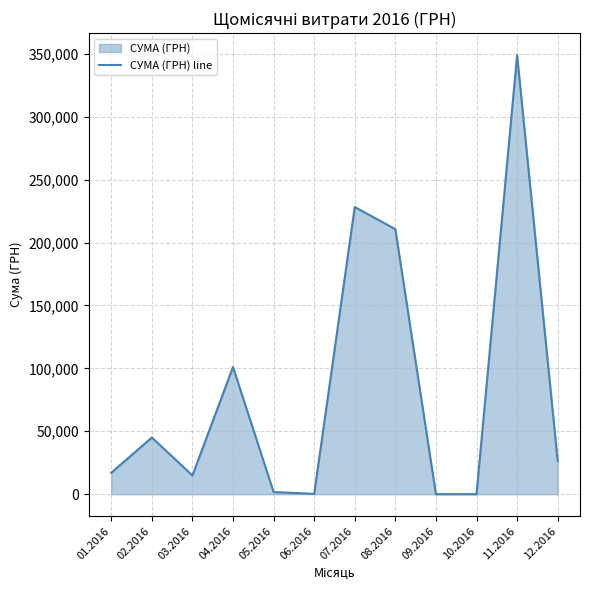

Which has a higher value, 02.2016 or 01.2016?

02.2016